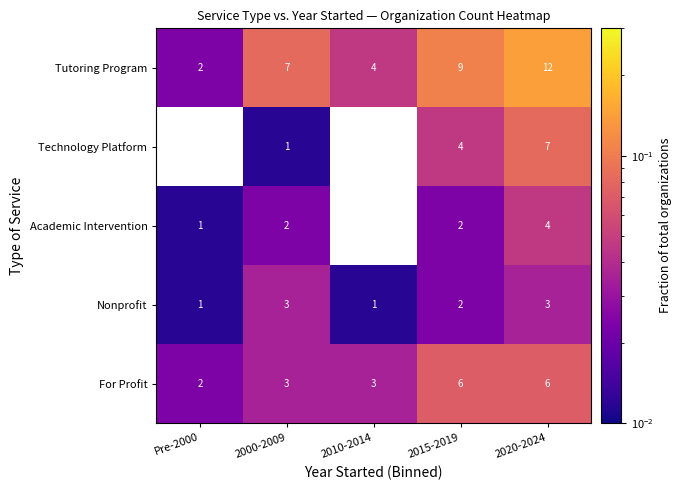

Which label corresponds to the largest value in the chart?

2020-2024